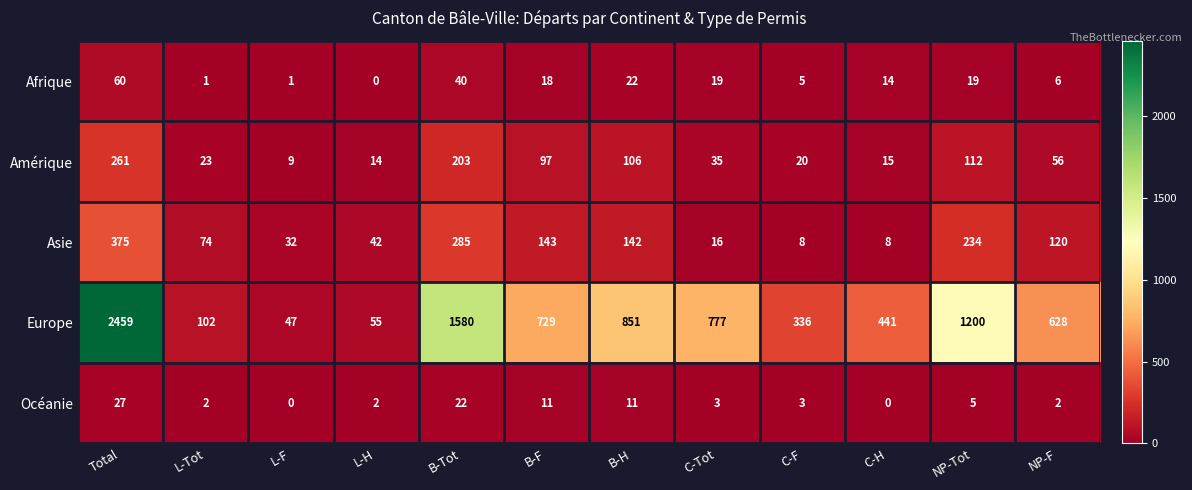

List the series in order of their peak value, highest first.

Europe, Asie, Amérique, Afrique, Océanie